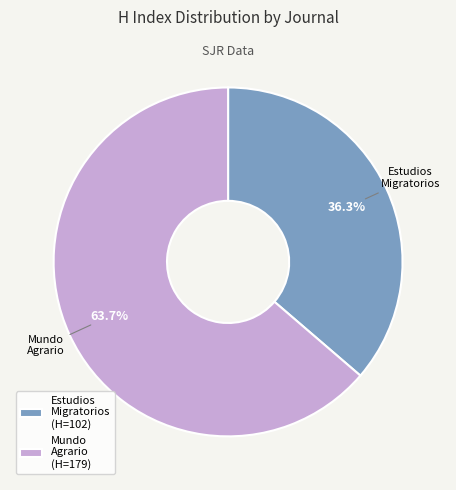

Which category accounts for the majority?

Mundo Agrario (H=179)